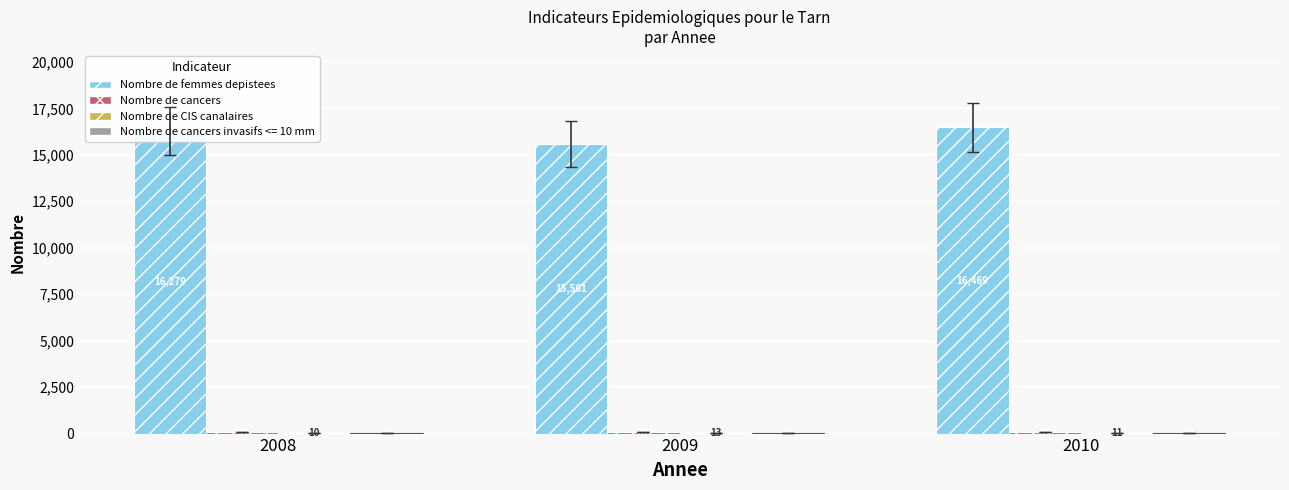

True or false: Nombre de femmes depistees has a value of 16279 at 2008.

True